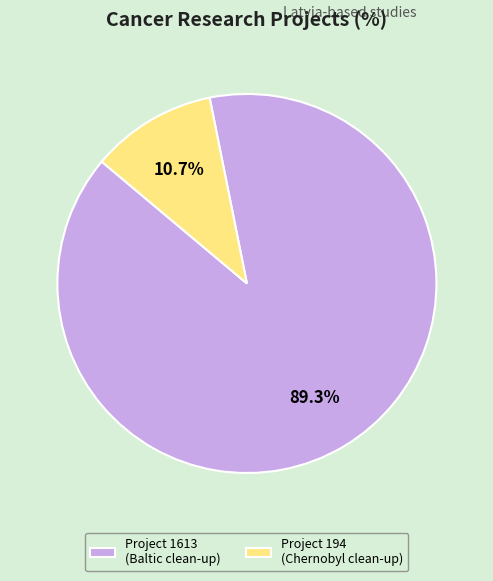

Is the sum of Project 194 (Chernobyl clean-up) and Project 1613 (Baltic clean-up) greater than half?

Yes